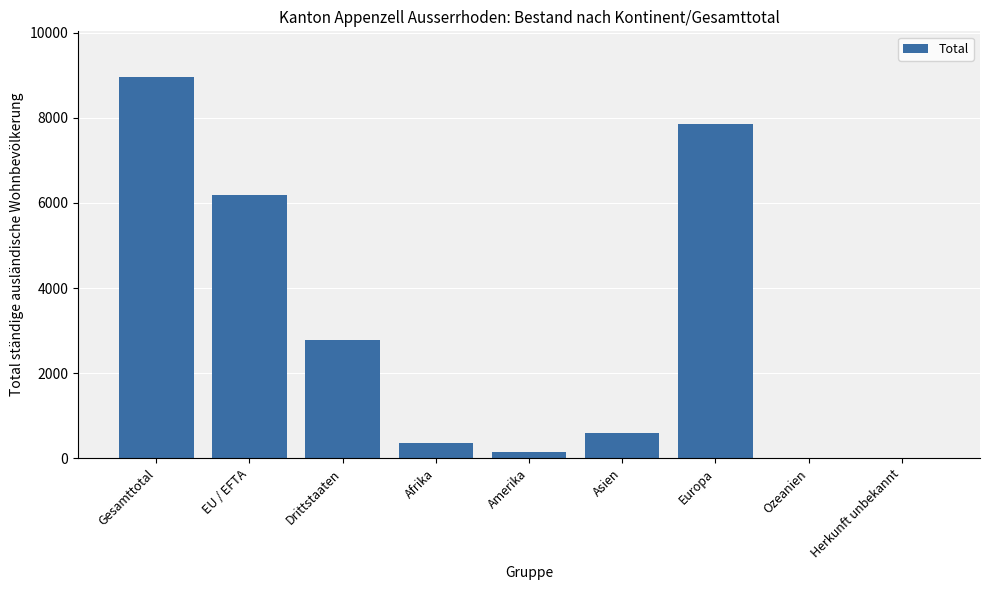

Are the bars grouped side by side (vs. stacked)?

No